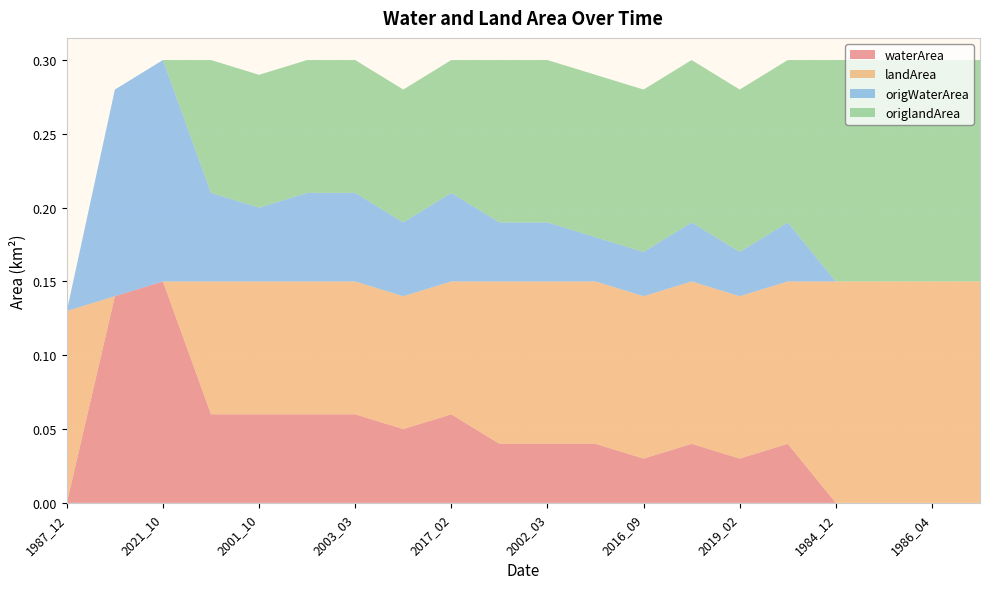

Reading left to right, transcribe all the data shown in this chart.

waterArea: 1987_12=0.0	2021_08=0.1	2021_10=0.1	1998_10=0.1	2001_10=0.1	2003_01=0.1	2003_03=0.1	2017_01=0.1	2017_02=0.1	1991_11=0.0	2002_03=0.0	2016_08=0.0	2016_09=0.0	2017_12=0.0	2019_02=0.0	2019_03=0.0	1984_12=0.0	1985_03=0.0	1986_04=0.0	1986_05=0.0
landArea: 1987_12=0.1	2021_08=0.0	2021_10=0.0	1998_10=0.1	2001_10=0.1	2003_01=0.1	2003_03=0.1	2017_01=0.1	2017_02=0.1	1991_11=0.1	2002_03=0.1	2016_08=0.1	2016_09=0.1	2017_12=0.1	2019_02=0.1	2019_03=0.1	1984_12=0.1	1985_03=0.1	1986_04=0.1	1986_05=0.1
origWaterArea: 1987_12=0.0	2021_08=0.1	2021_10=0.1	1998_10=0.1	2001_10=0.1	2003_01=0.1	2003_03=0.1	2017_01=0.1	2017_02=0.1	1991_11=0.0	2002_03=0.0	2016_08=0.0	2016_09=0.0	2017_12=0.0	2019_02=0.0	2019_03=0.0	1984_12=0.0	1985_03=0.0	1986_04=0.0	1986_05=0.0
origlandArea: 1987_12=0.0	2021_08=0.0	2021_10=0.0	1998_10=0.1	2001_10=0.1	2003_01=0.1	2003_03=0.1	2017_01=0.1	2017_02=0.1	1991_11=0.1	2002_03=0.1	2016_08=0.1	2016_09=0.1	2017_12=0.1	2019_02=0.1	2019_03=0.1	1984_12=0.1	1985_03=0.1	1986_04=0.1	1986_05=0.1